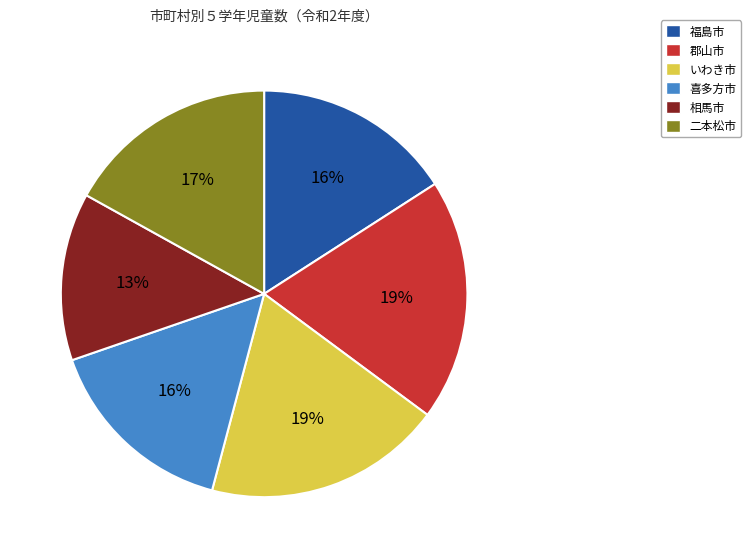

To the nearest percent, what portion does 喜多方市 represent?

16%